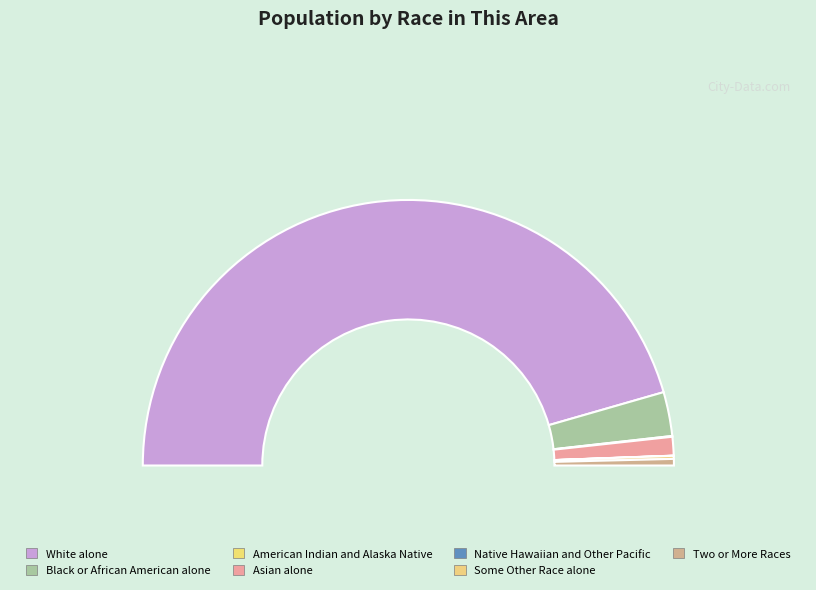

Which has a higher value, Native Hawaiian and Other Pacific or Black or African American alone?

Black or African American alone